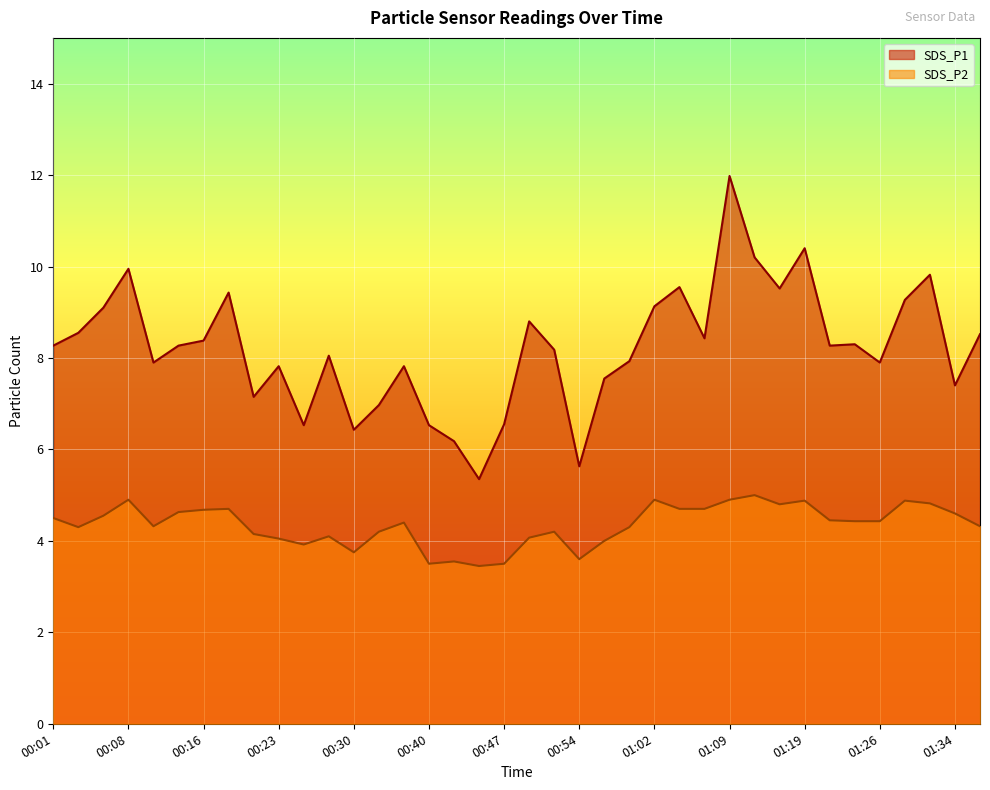

How many data points does each series have?

38